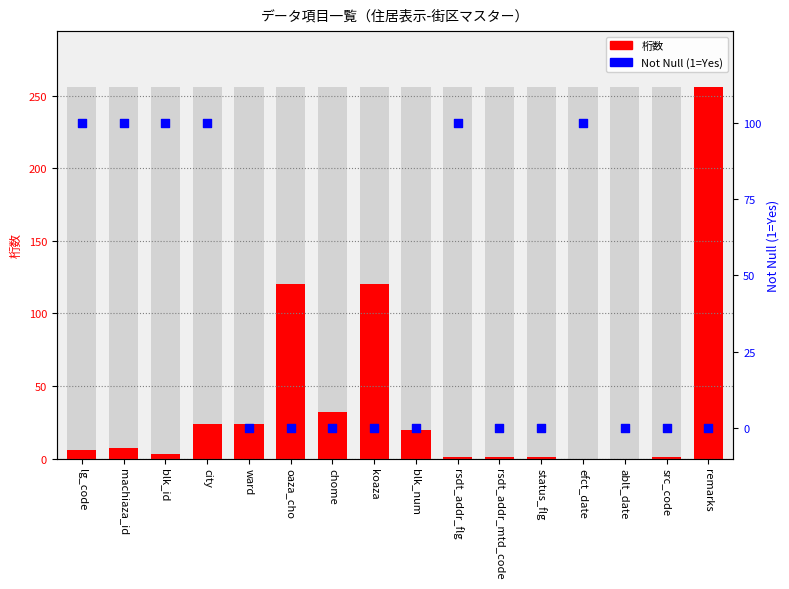

What is the total value across all series at oaza_cho?

120